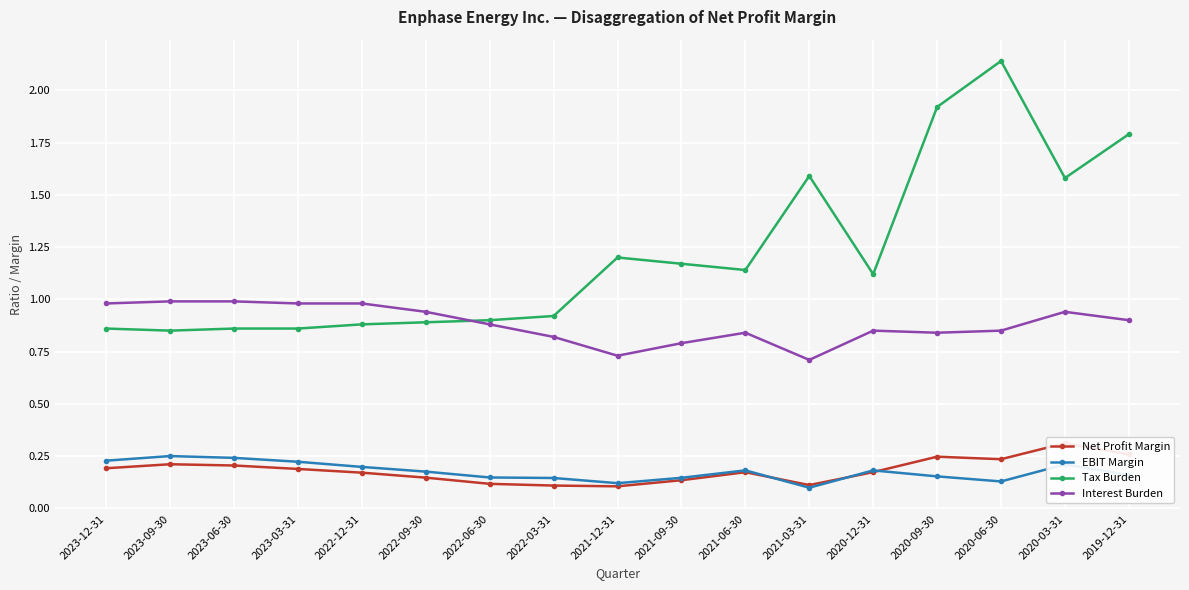

At how many categories does at least one series exceed 1?

9